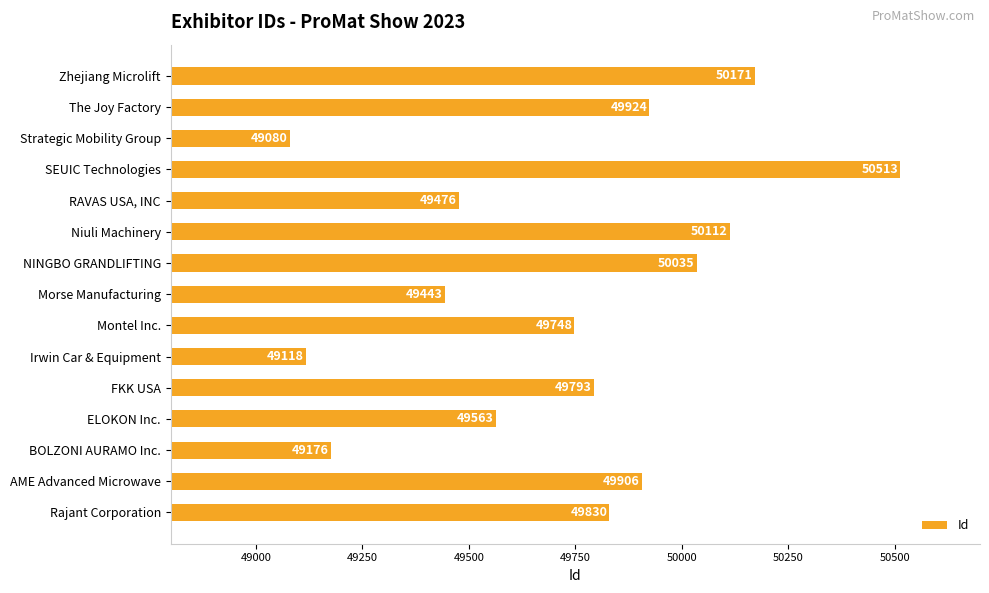

List the labels in order of value, smallest first.

Strategic Mobility Group, Irwin Car & Equipment, BOLZONI AURAMO Inc., Morse Manufacturing, RAVAS USA, INC, ELOKON Inc., Montel Inc., FKK USA, Rajant Corporation, AME Advanced Microwave, The Joy Factory, NINGBO GRANDLIFTING, Niuli Machinery, Zhejiang Microlift, SEUIC Technologies